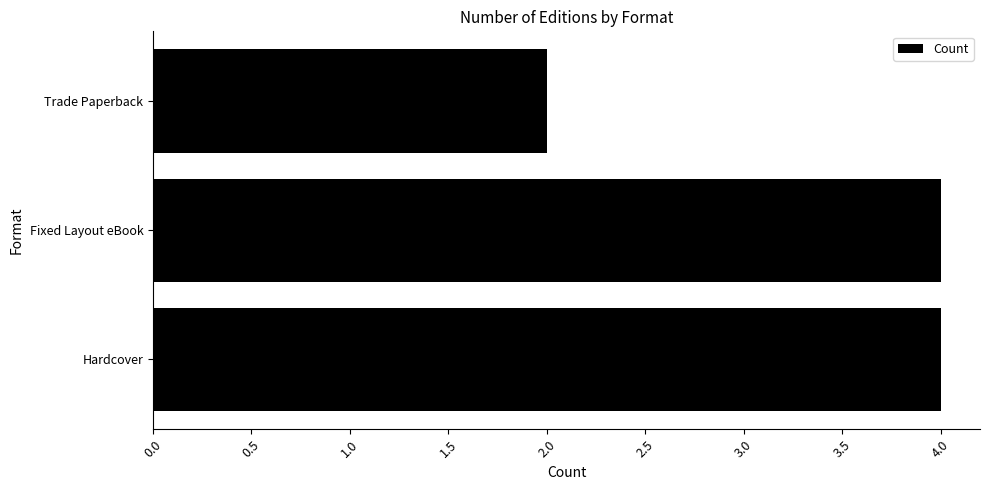

True or false: the data shows 4 at Hardcover.

True